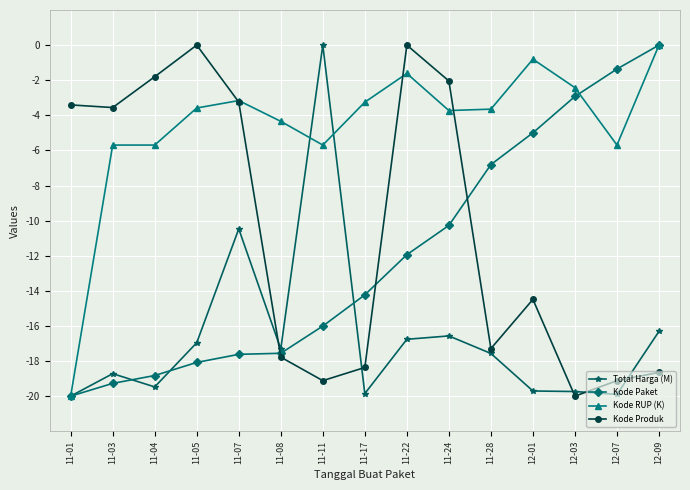

True or false: Kode RUP (K) has more than 1 points higher than both neighbors.

True